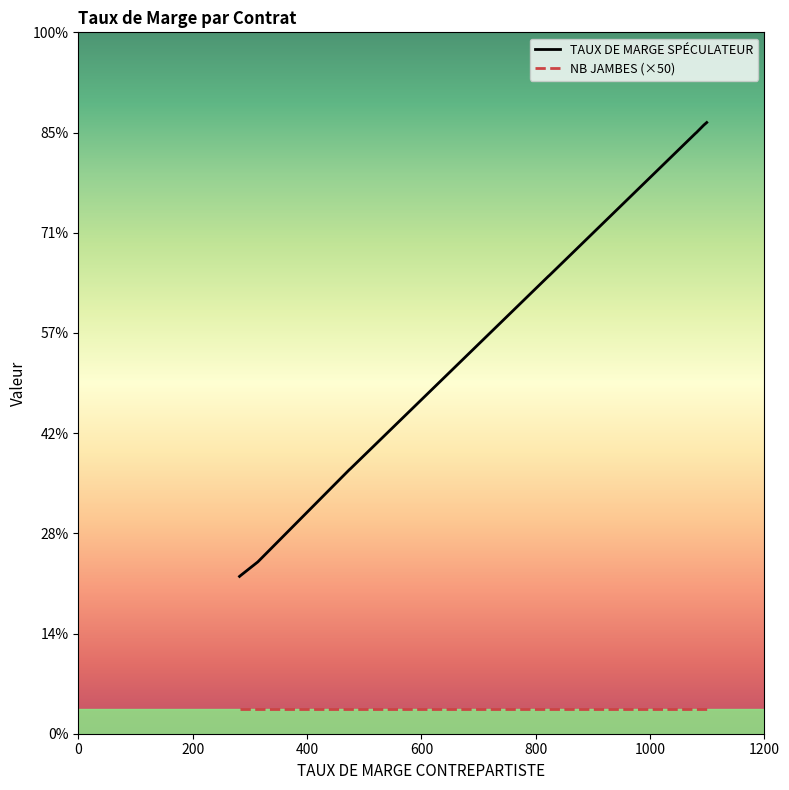

What is the label of the 11th point from the right?

800